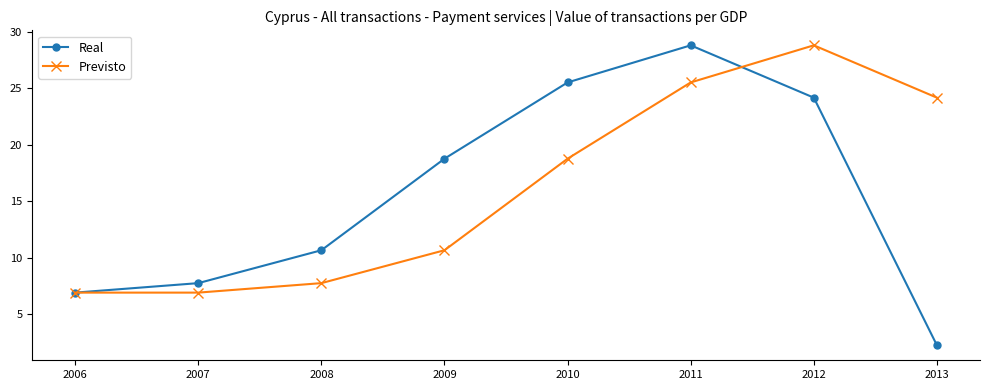

In Previsto, how many points are higher than both neighbors (excluding endpoints)?

1